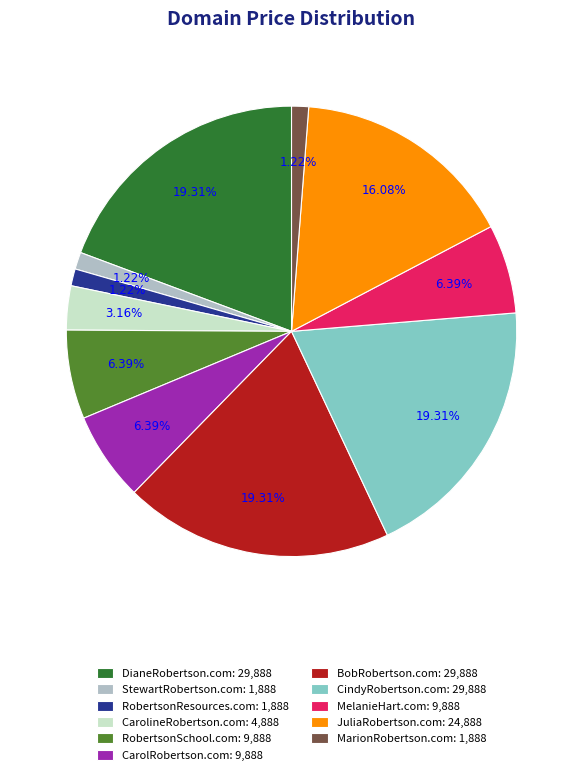

Does any single category account for the majority?

No